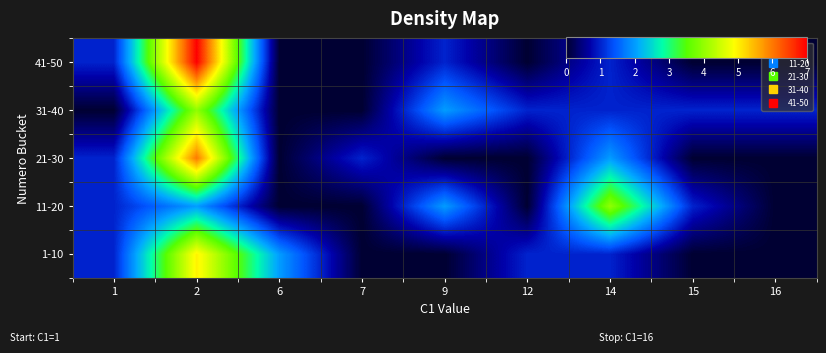

What is the total value across all series at 2?

24